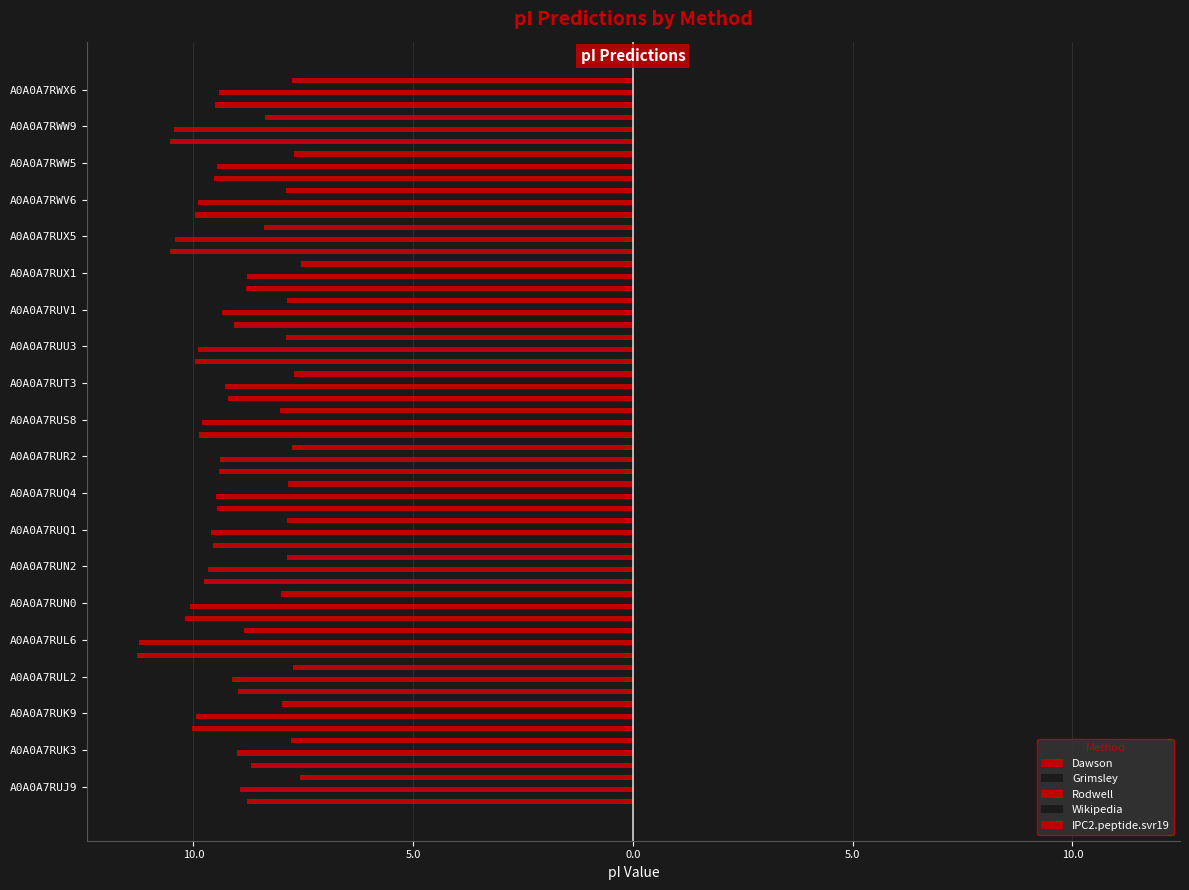

What is the average value of the Rodwell series?

-9.7